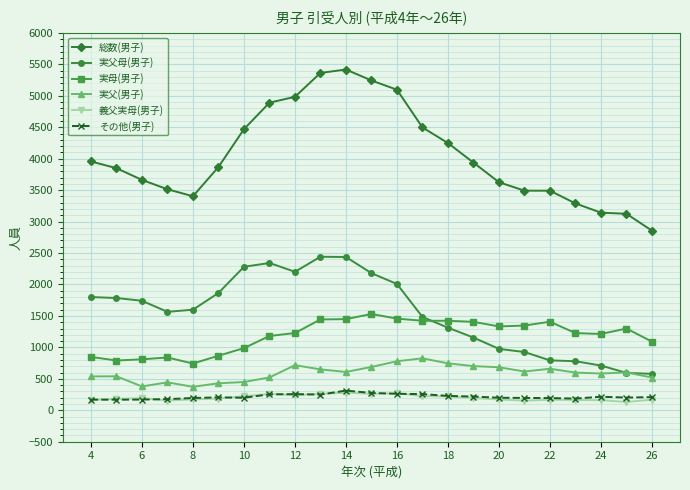

True or false: 総数(男子) and 実母(男子) intersect in this chart.

False